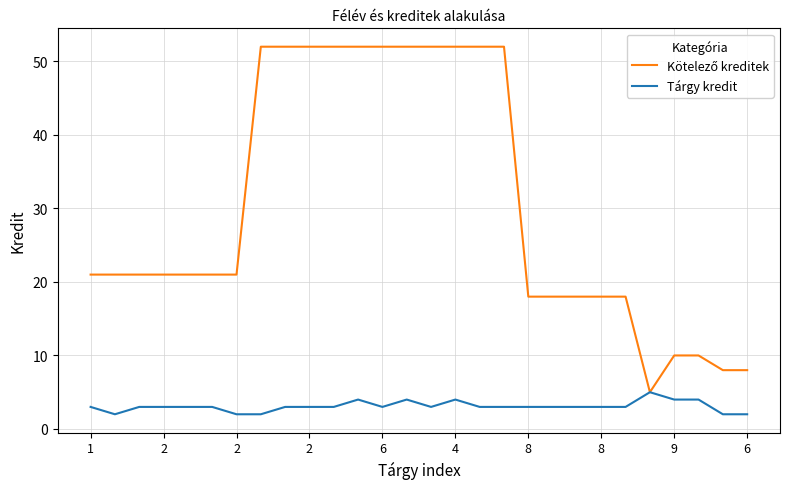

What is the maximum value for Tárgy kredit?

5